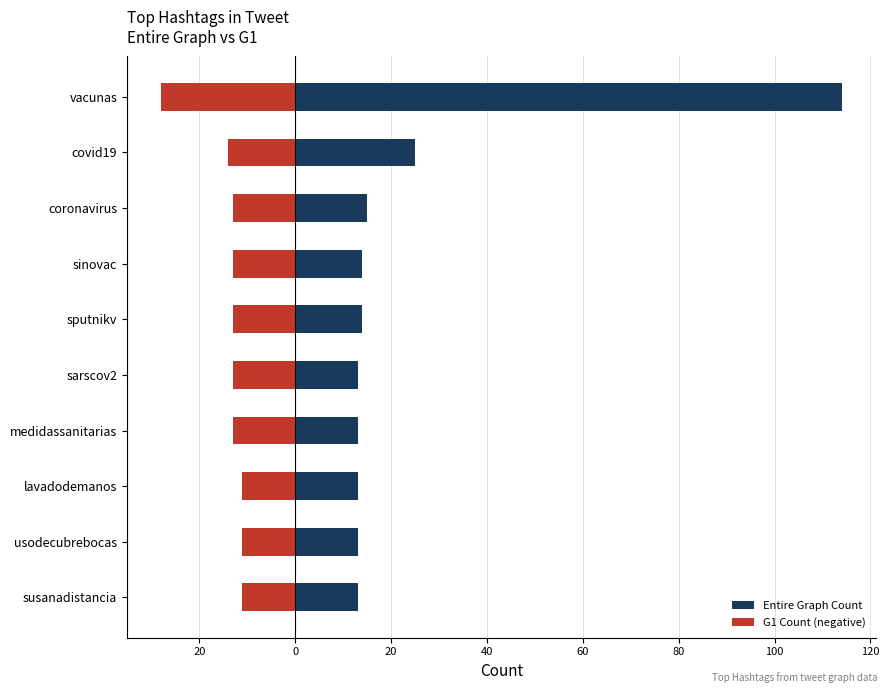

At how many categories does at least one series exceed 96?

1